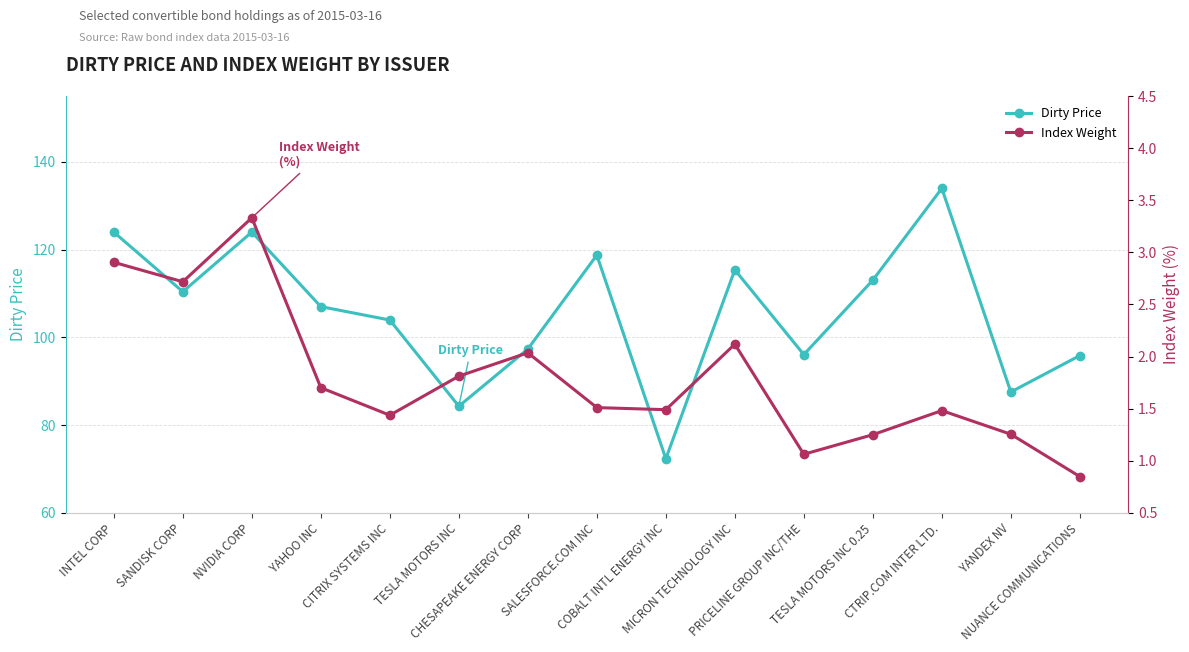

The Index Weight series shows 2.9 at INTEL CORP. True or false?

True